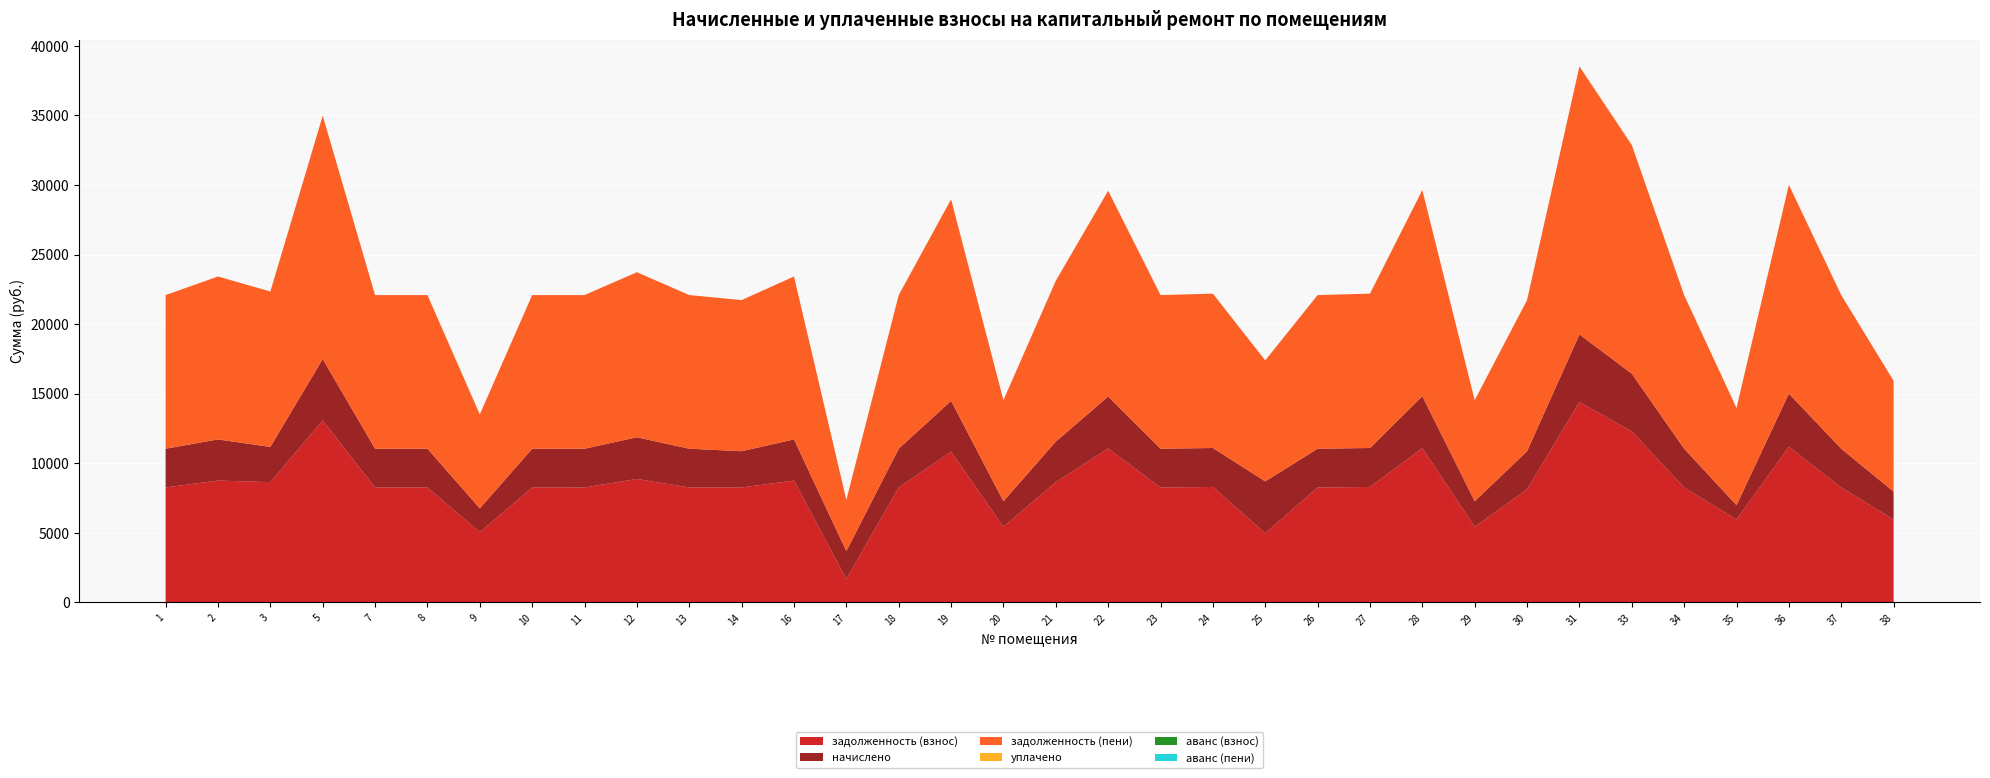

Reading left to right, what are all the values shown in this chart?

задолженность (взнос): 1=8256.0	2=8755.2	3=8640.0	5=13075.2	7=8256.0	8=8256.0	9=5049.6	10=8248.2	11=8256.0	12=8870.4	13=8256.0	14=8256.0	16=8755.2	17=1674.0	18=8256.0	19=10832.6	20=5433.6	21=8640.0	22=11059.2	23=8256.0	24=8294.4	25=4962.4	26=8256.0	27=8294.4	28=11078.4	29=5433.6	30=8121.6	31=14400.0	33=12288.0	34=8256.0	35=5952.0	36=11180.4	37=8256.0	38=5952.0
начислено: 1=2786.4	2=2954.9	3=2530.8	5=4412.9	7=2786.4	8=2786.4	9=1704.2	10=2794.2	11=2786.4	12=2993.8	13=2786.4	14=2606.6	16=2954.9	17=2008.8	18=2786.4	19=3650.9	20=1833.8	21=2916.0	22=3732.5	23=2786.4	24=2799.4	25=3732.5	26=2786.4	27=2799.4	28=3739.0	29=1833.8	30=2741.0	31=4860.0	33=4147.2	34=2786.4	35=1033.0	36=3823.2	37=2786.4	38=2008.8
задолженность (пени): 1=11042.4	2=11710.1	3=11170.8	5=17488.1	7=11042.4	8=11042.4	9=6753.8	10=11042.4	11=11042.4	12=11864.2	13=11042.4	14=10862.6	16=11710.1	17=3682.8	18=11042.4	19=14483.5	20=7267.4	21=11556.0	22=14791.7	23=11042.4	24=11093.8	25=8694.8	26=11042.4	27=11093.8	28=14817.4	29=7267.4	30=10862.6	31=19260.0	33=16435.2	34=11042.4	35=6985.0	36=15003.6	37=11042.4	38=7960.8
аванс (взнос): 1=0.0	2=0.0	3=0.0	5=0.0	7=0.0	8=0.0	9=0.0	10=0.0	11=0.0	12=0.0	13=0.0	14=0.0	16=0.0	17=0.0	18=0.0	19=0.0	20=0.0	21=0.0	22=0.0	23=0.0	24=0.0	25=0.0	26=0.0	27=0.0	28=0.0	29=0.0	30=0.0	31=0.0	33=0.0	34=0.0	35=0.0	36=0.0	37=0.0	38=0.0
уплачено: 1=0.0	2=0.0	3=0.0	5=0.0	7=0.0	8=0.0	9=0.0	10=0.0	11=0.0	12=0.0	13=0.0	14=0.0	16=0.0	17=0.0	18=0.0	19=0.0	20=0.0	21=0.0	22=0.0	23=0.0	24=0.0	25=0.0	26=0.0	27=0.0	28=0.0	29=0.0	30=0.0	31=0.0	33=0.0	34=0.0	35=0.0	36=0.0	37=0.0	38=0.0
аванс (пени): 1=0.0	2=0.0	3=0.0	5=0.0	7=0.0	8=0.0	9=0.0	10=0.0	11=0.0	12=0.0	13=0.0	14=0.0	16=0.0	17=0.0	18=0.0	19=0.0	20=0.0	21=0.0	22=0.0	23=0.0	24=0.0	25=0.0	26=0.0	27=0.0	28=0.0	29=0.0	30=0.0	31=0.0	33=0.0	34=0.0	35=0.0	36=0.0	37=0.0	38=0.0